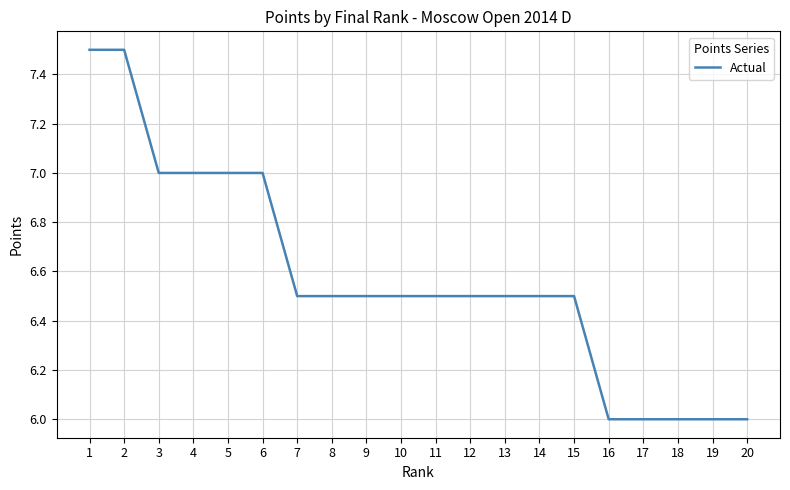

What value does the data have at 19?

6.0